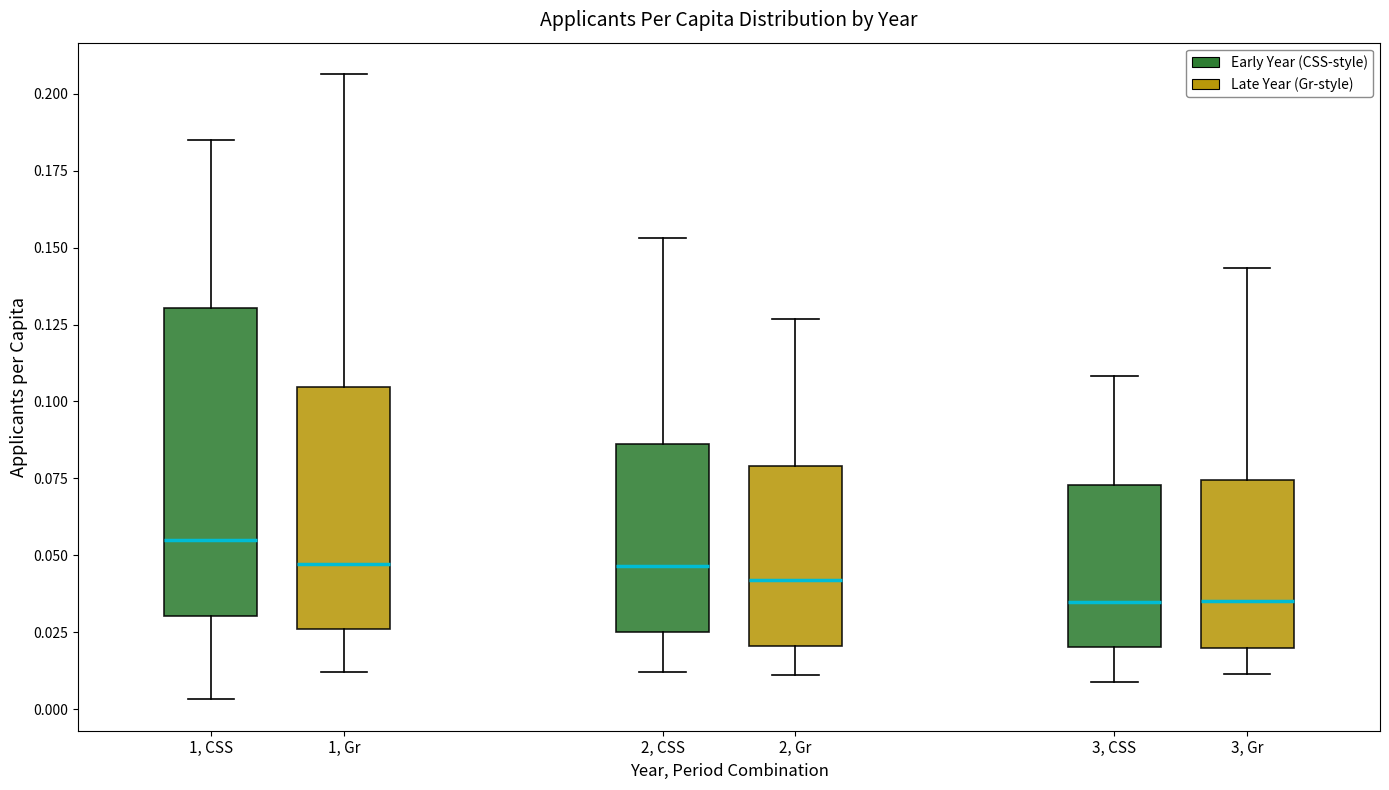

Where does the upper whisker of the box for 2, Gr end on the y-axis? The values are not printed on the chart, so give them approximately, as read against the axis.

0.125